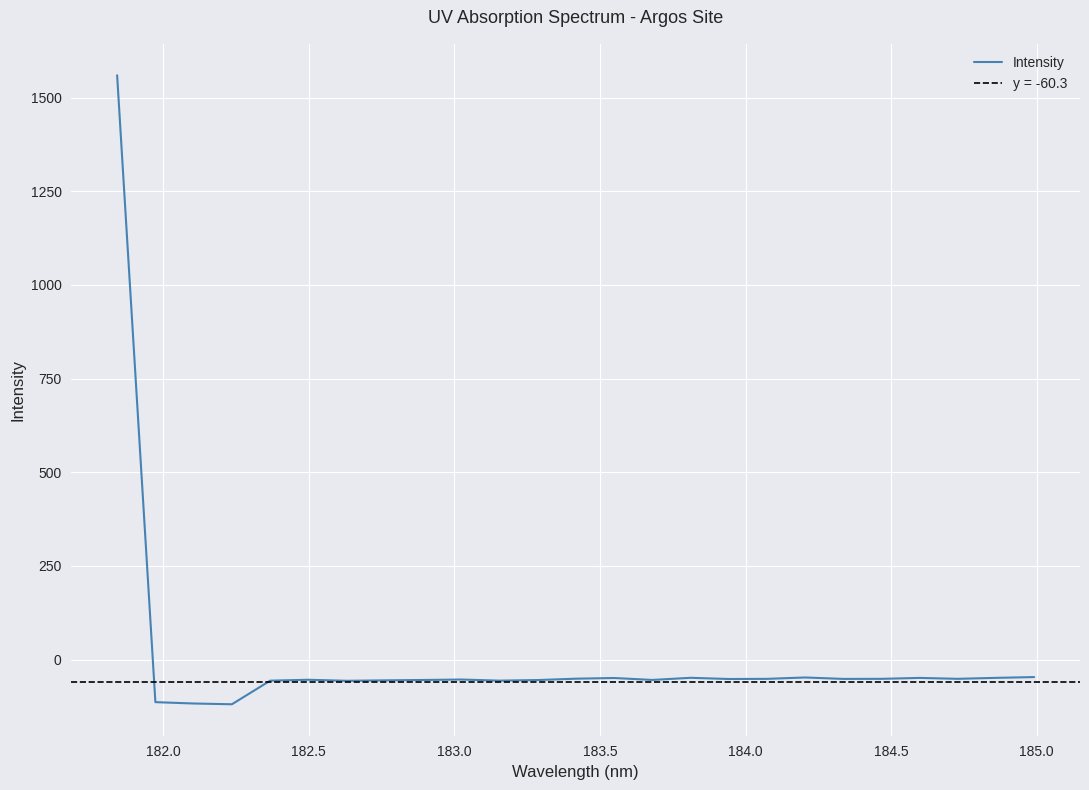

What is the sum of all values?

113.0